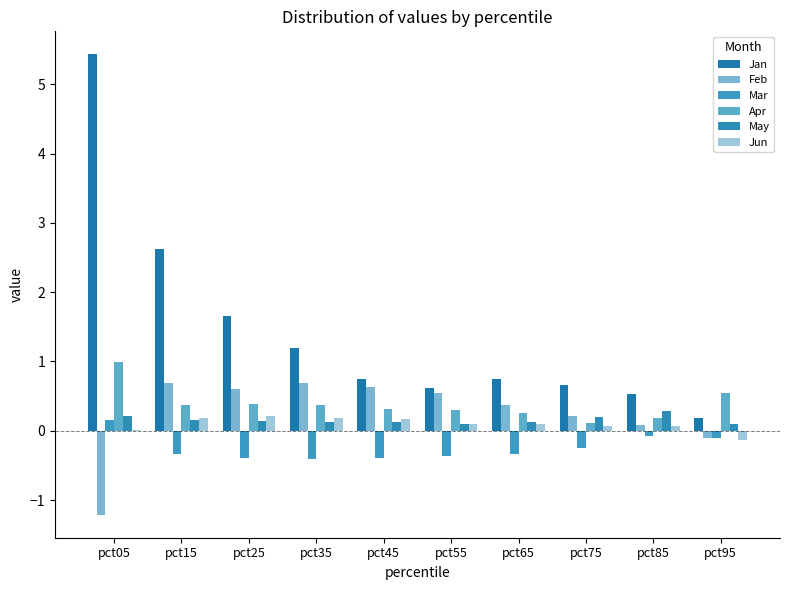

How many categories are shown in the chart?

10